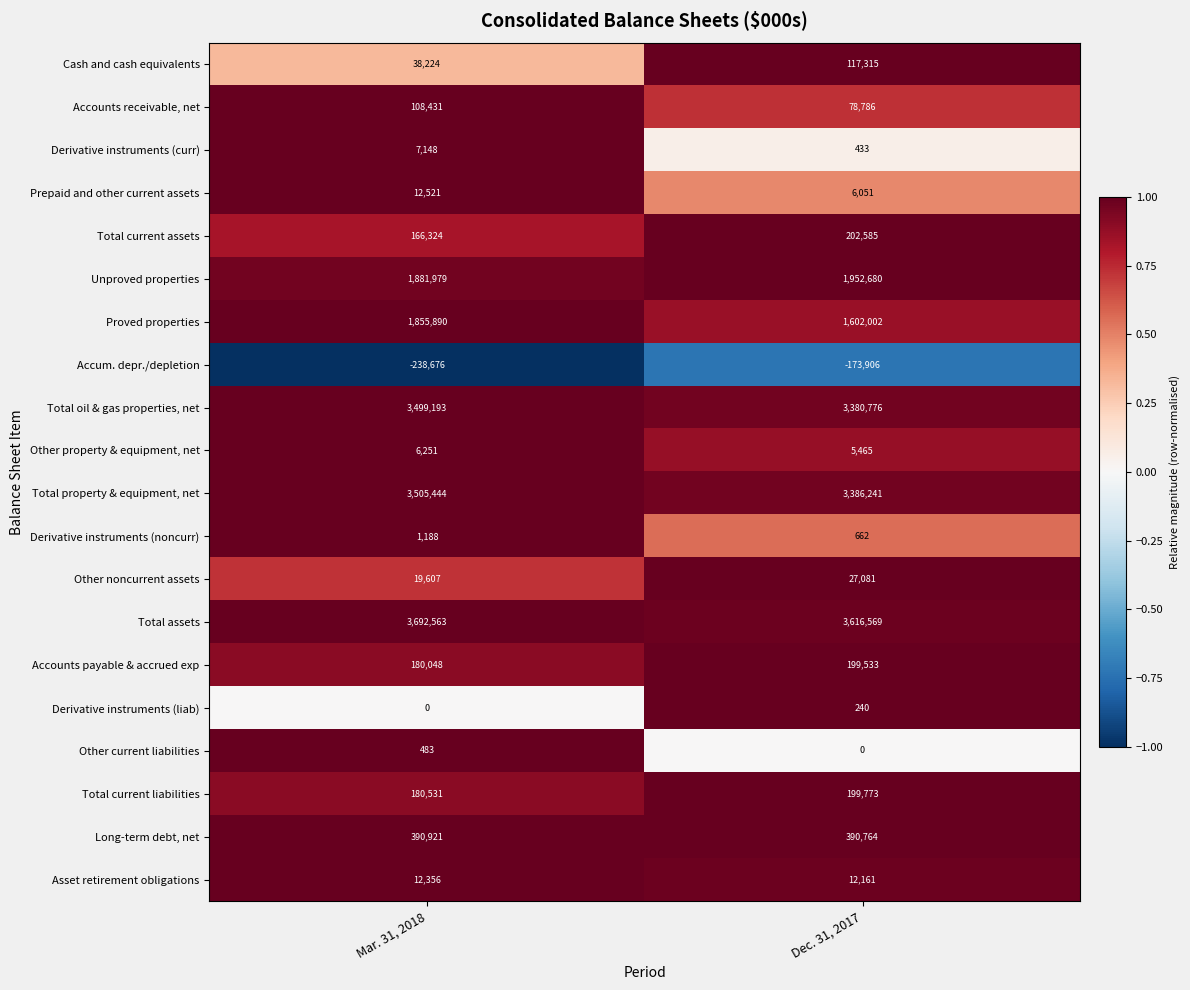

True or false: Accounts payable & accrued exp has a value of 180048 at Mar. 31, 2018.

True